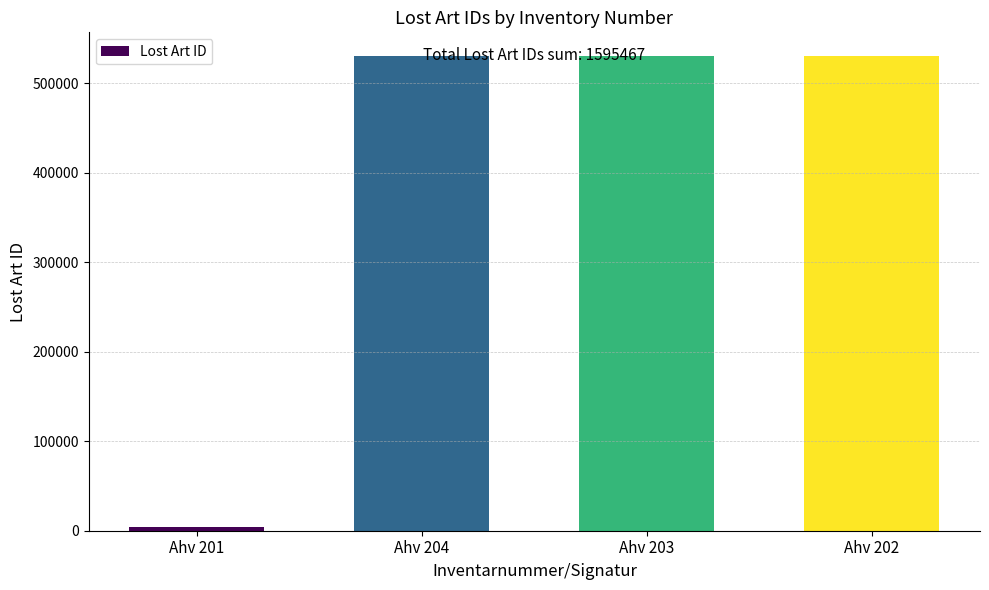

What is the minimum value shown in the chart?

4456